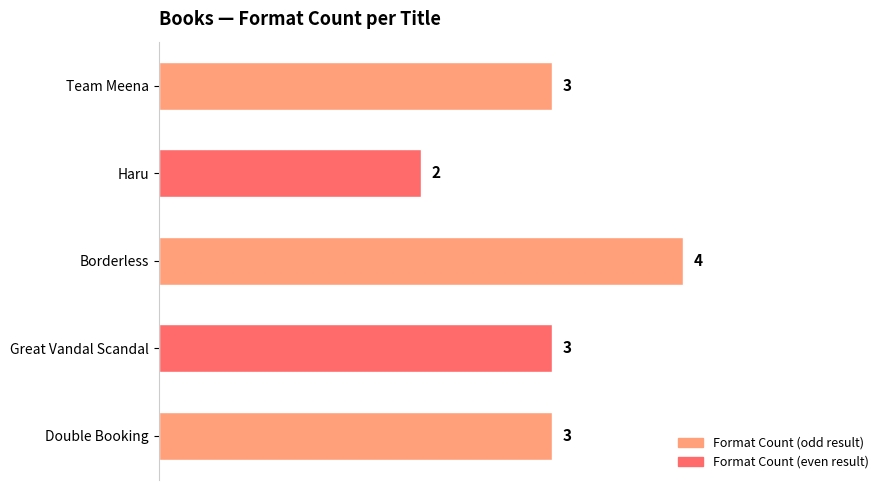

What value does the data have at Borderless?

4